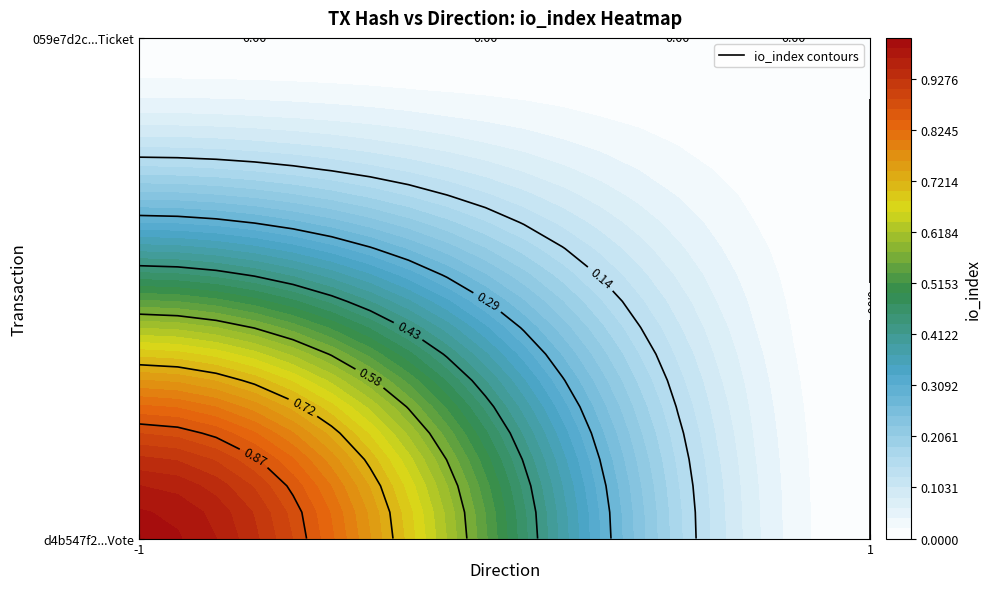

How many data points in d4b547f2cdce57834ab893911b570ed8e38968c are less than 1?

1